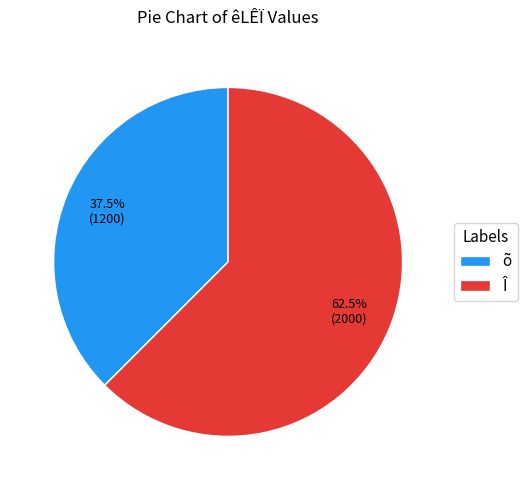

What is the largest slice in the pie chart?

Î